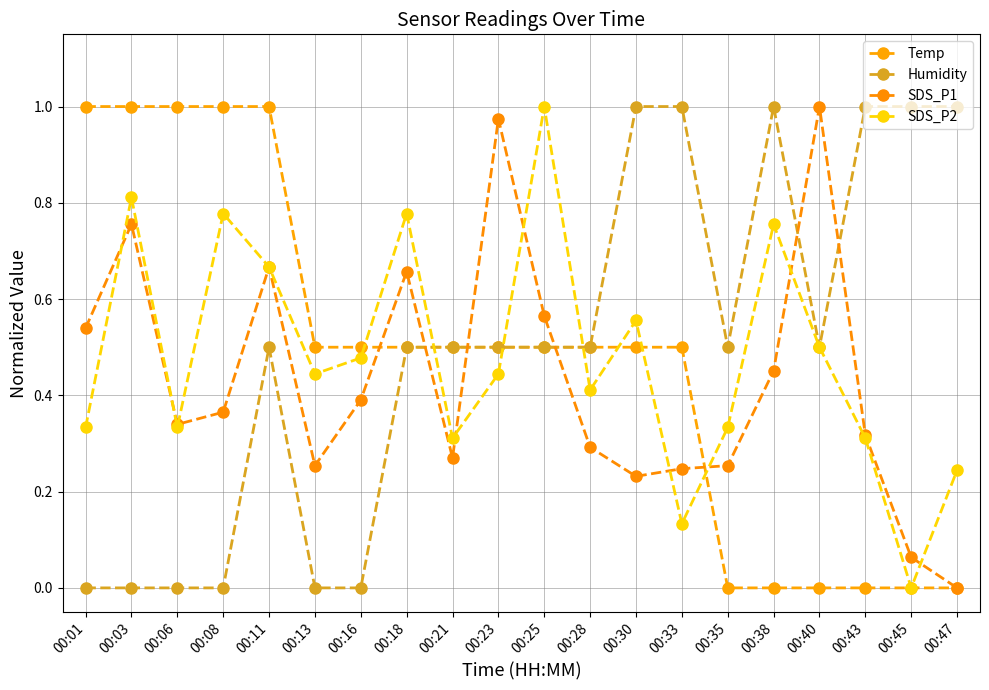

Which series changed the most between 00:06 and 00:25?

SDS_P2